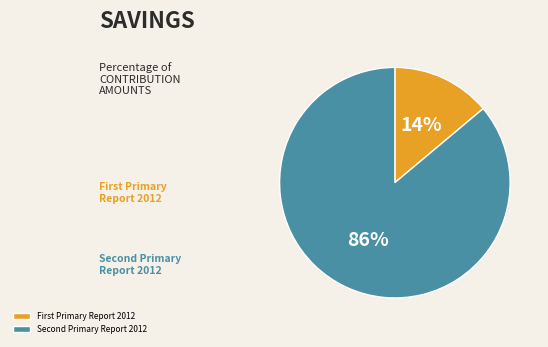

How many segments does this pie chart have?

2